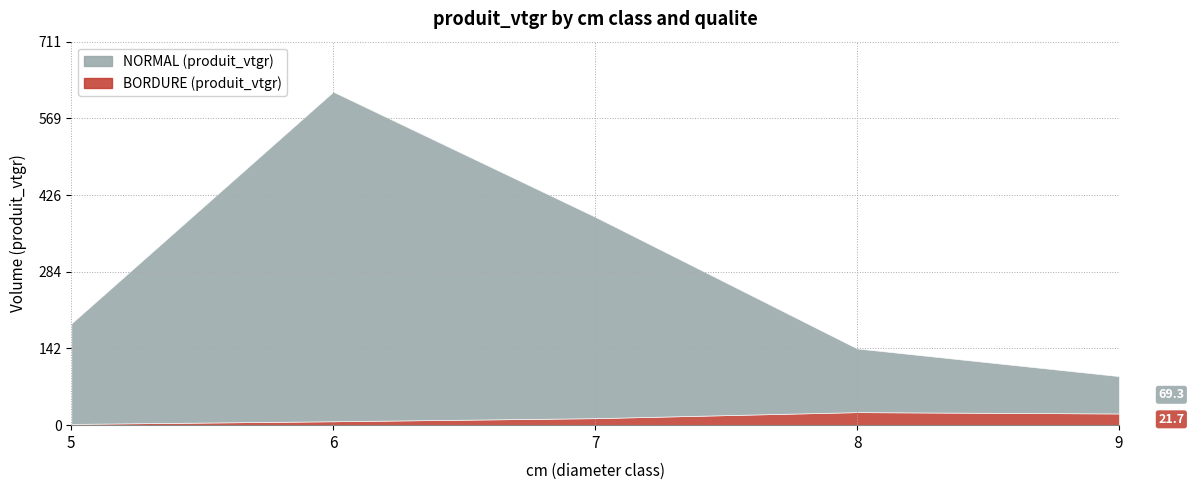

List the labels in order of BORDURE (produit_vtgr) value, smallest first.

5, 6, 7, 9, 8